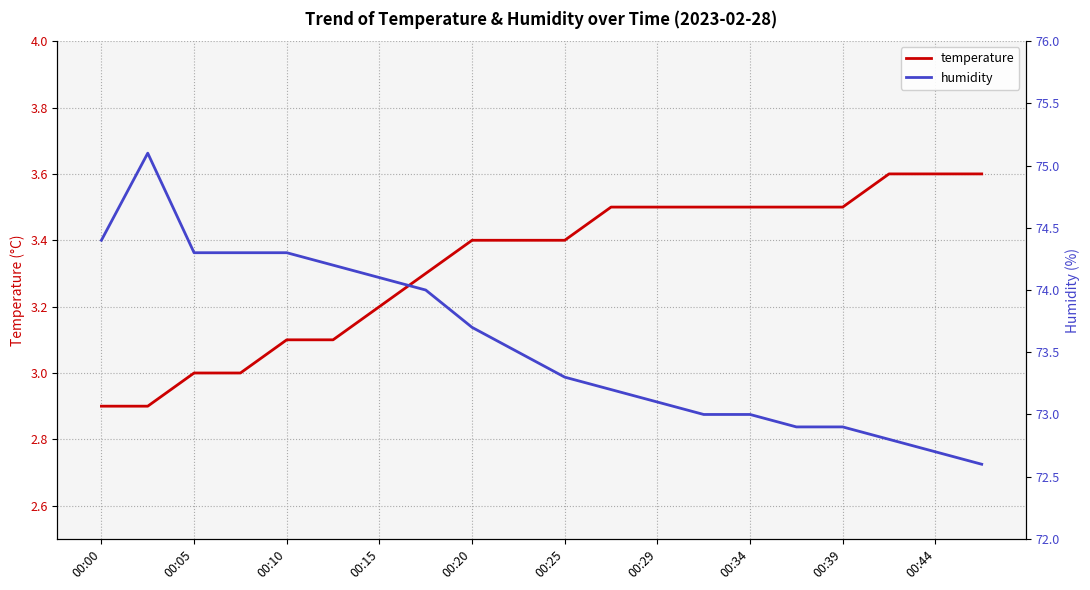

What is the highest value of the temperature series?

3.6